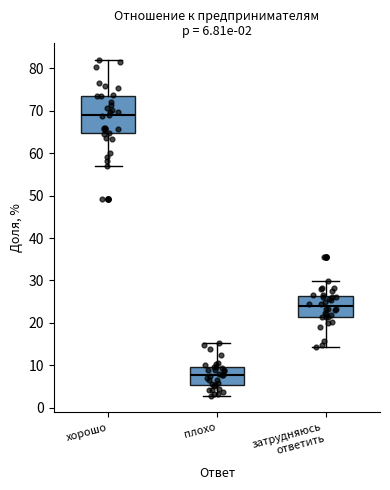

Comparing the boxes themselves (not the whiskers), which one is the tallest?

хорошо